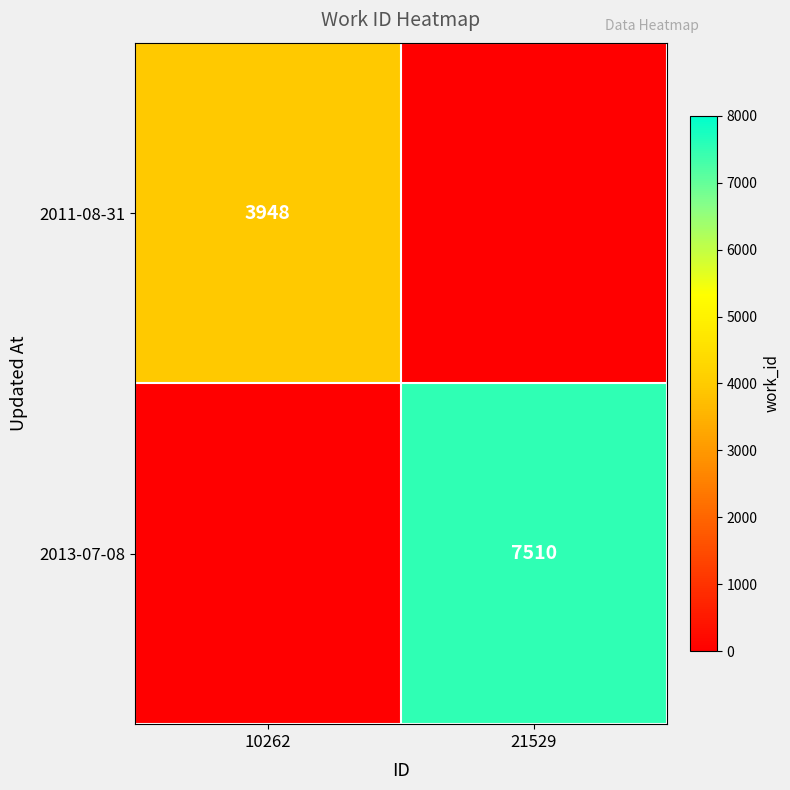

True or false: 2013-07-08 has a value of 7510 at 21529.

True